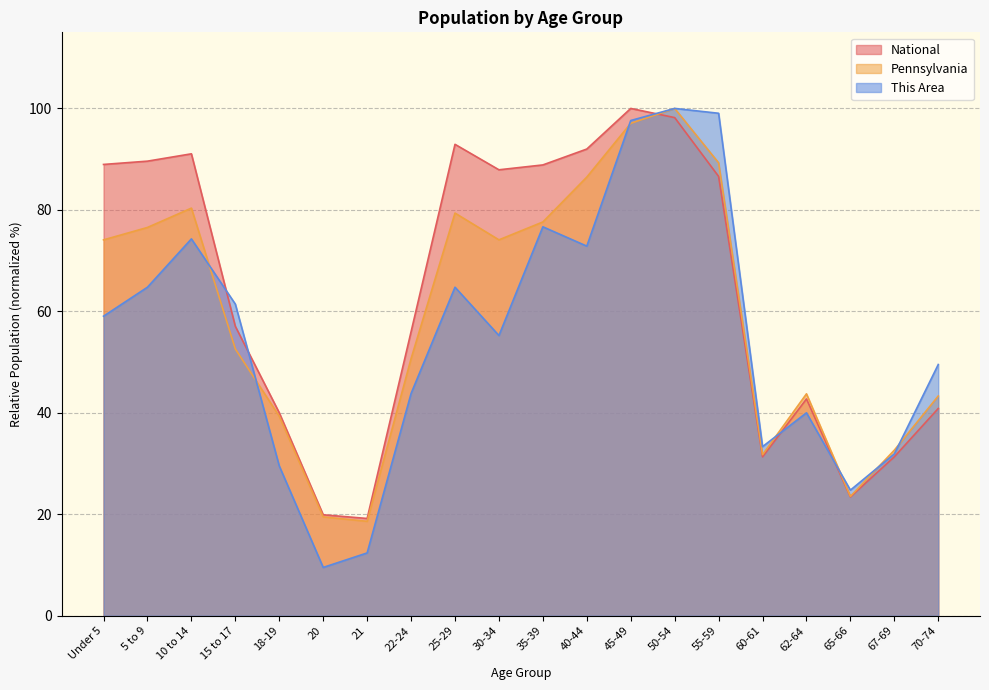

What value does the National series have at 35-39?

88.9